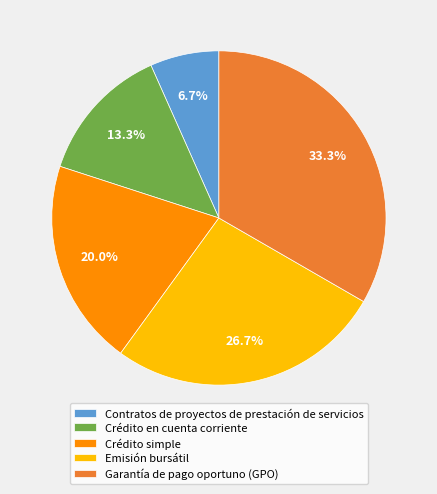

Is there a majority slice in this chart?

No